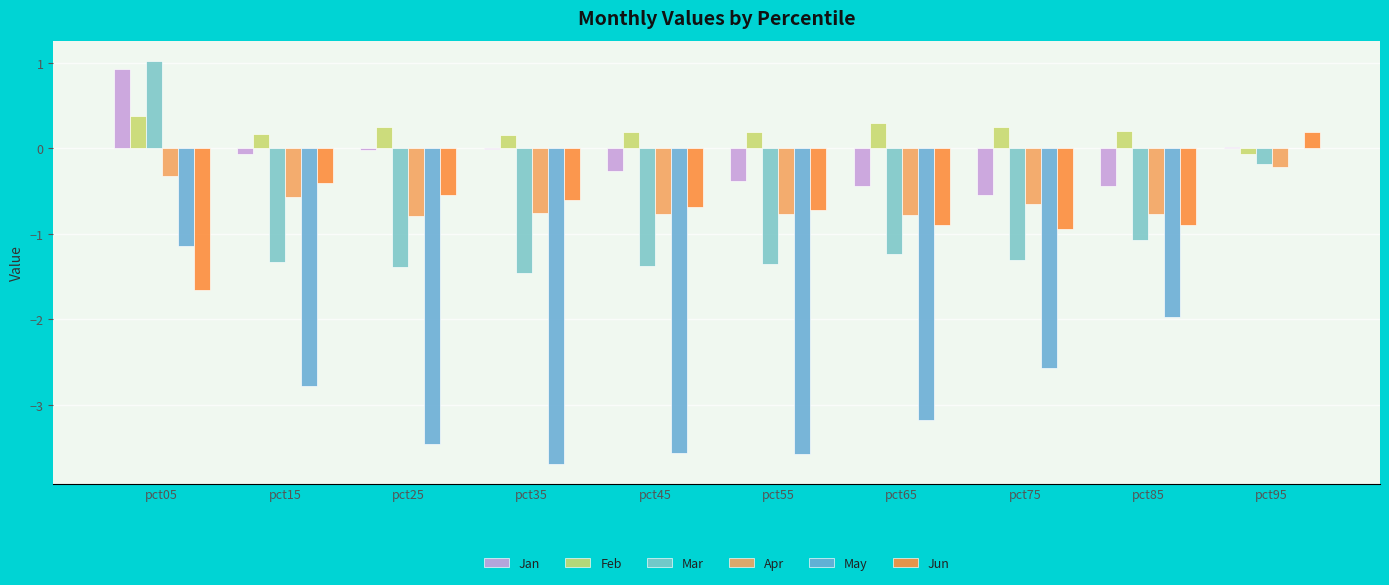

What are all the series names shown in the legend?

Jan, Feb, Mar, Apr, May, Jun